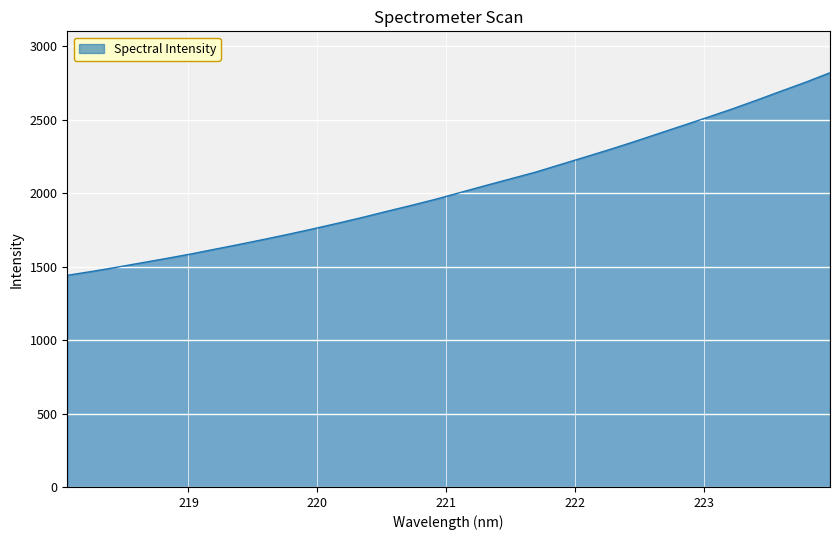

What is the smallest value displayed?

1441.3